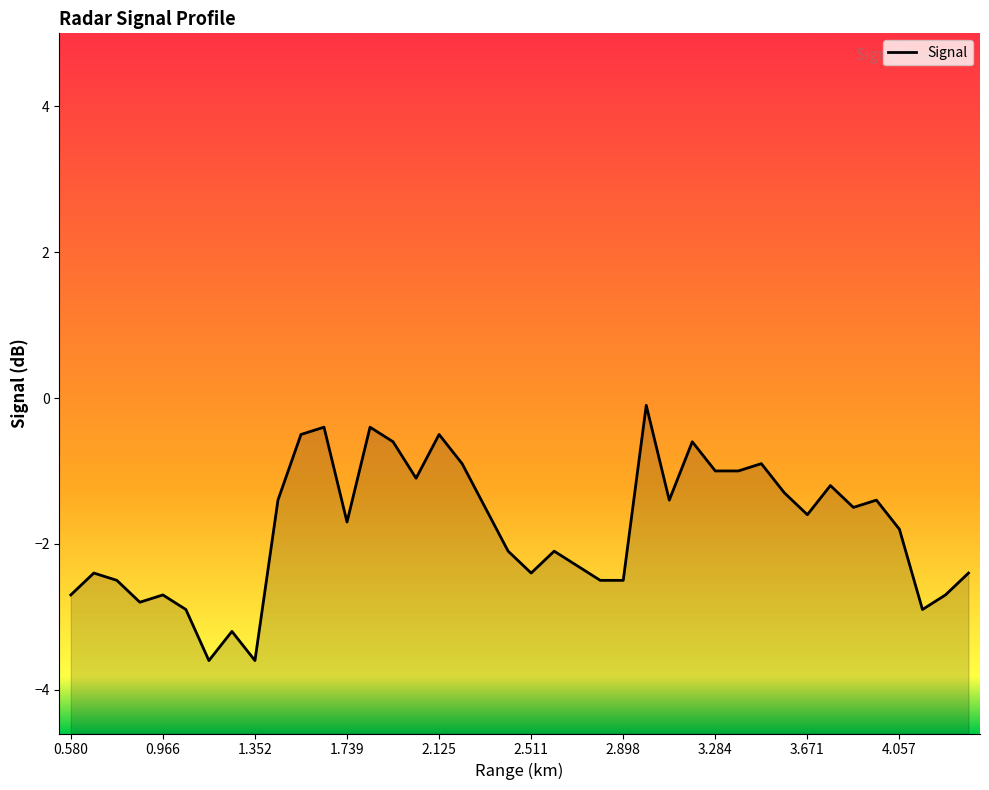

What is the difference between the second highest and minimum values?

3.2